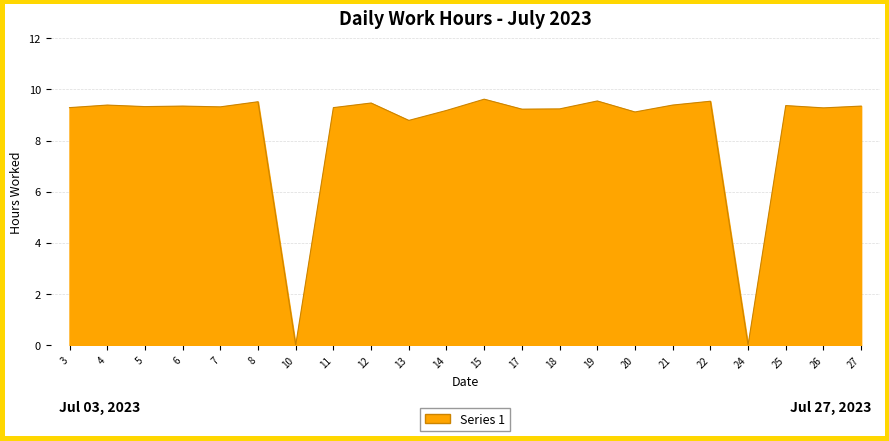

True or false: the data shows 12.1 at 3.

False